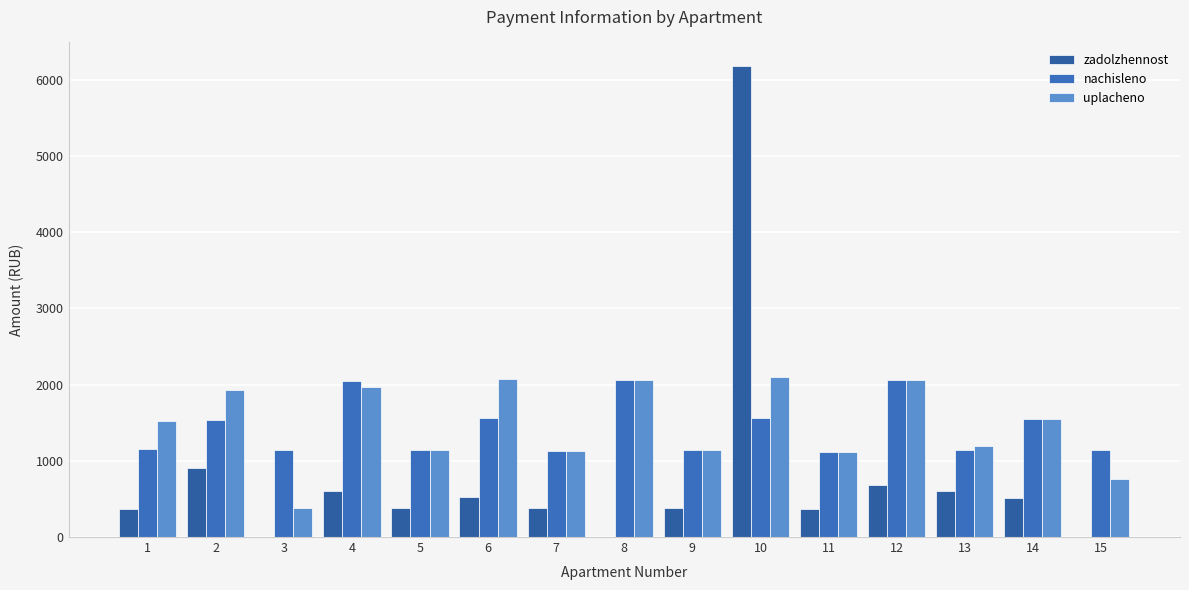

Does the chart contain stacked bars?

No